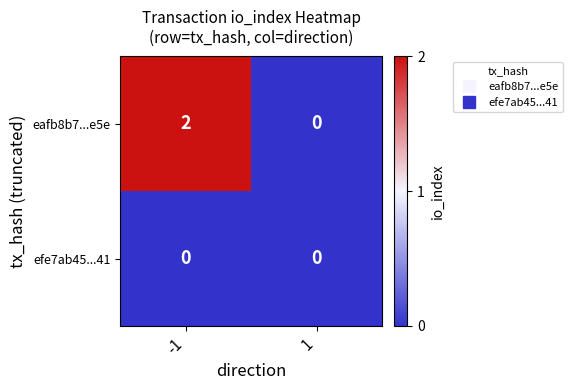

Which series changed the most between -1 and 1?

eafb8b7...e5e